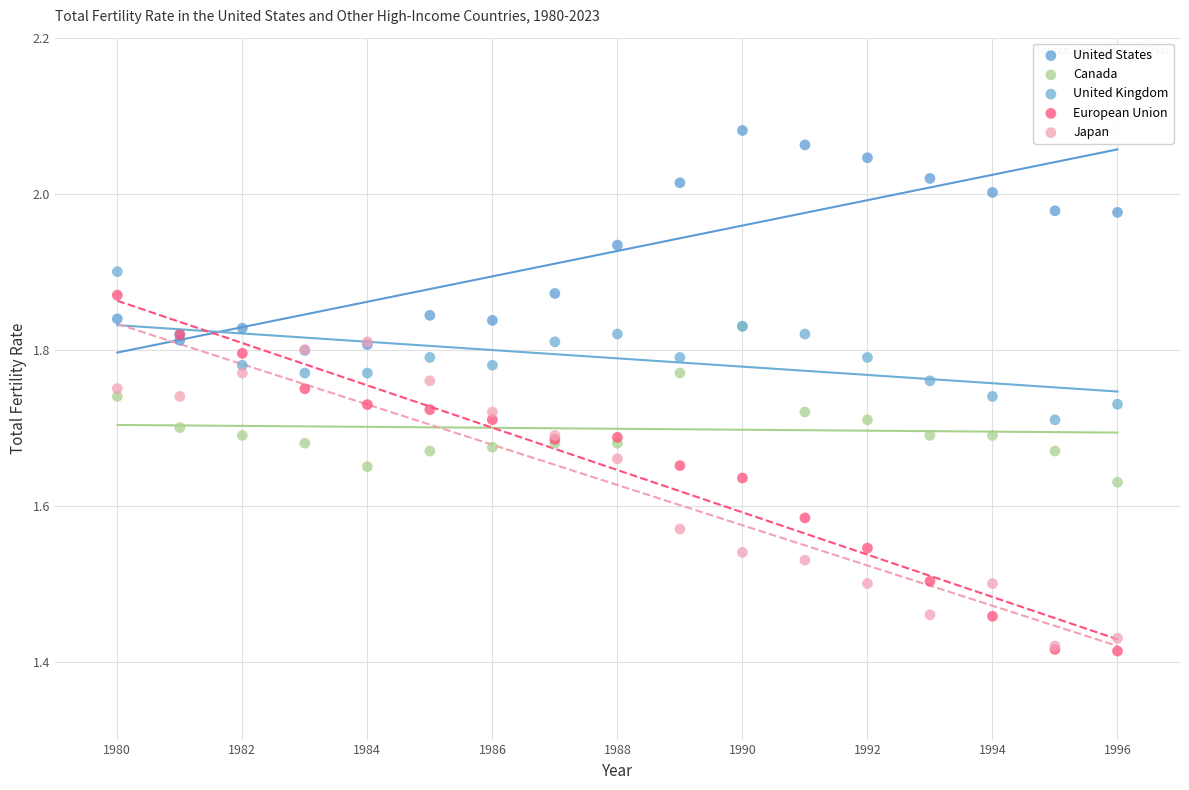

Which series has the largest Y range (max minus min)?

European Union